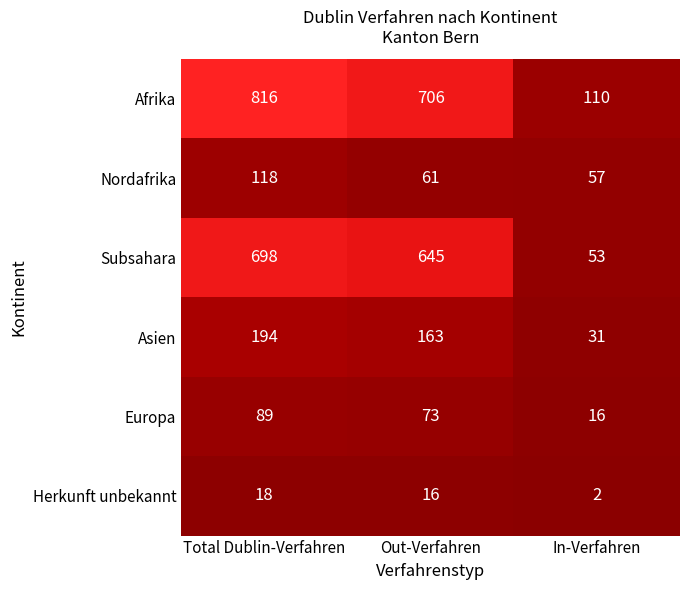

What is the approximate value of Nordafrika at Out-Verfahren, to the nearest 5?

60